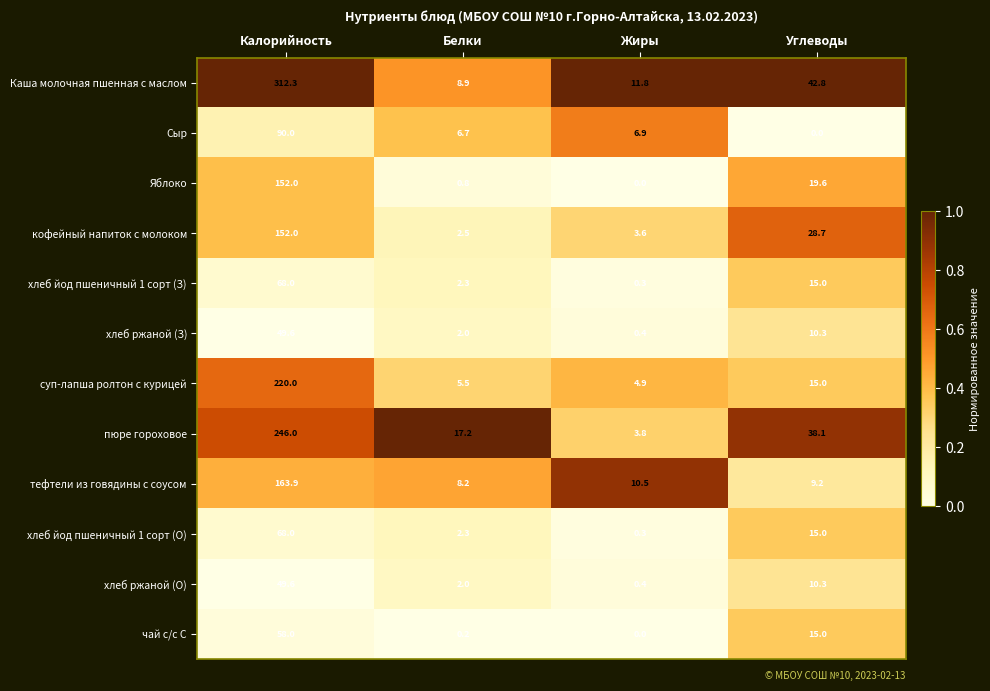

Rank the categories by хлеб ржаной (З) value from lowest to highest.

Жиры, Белки, Углеводы, Калорийность